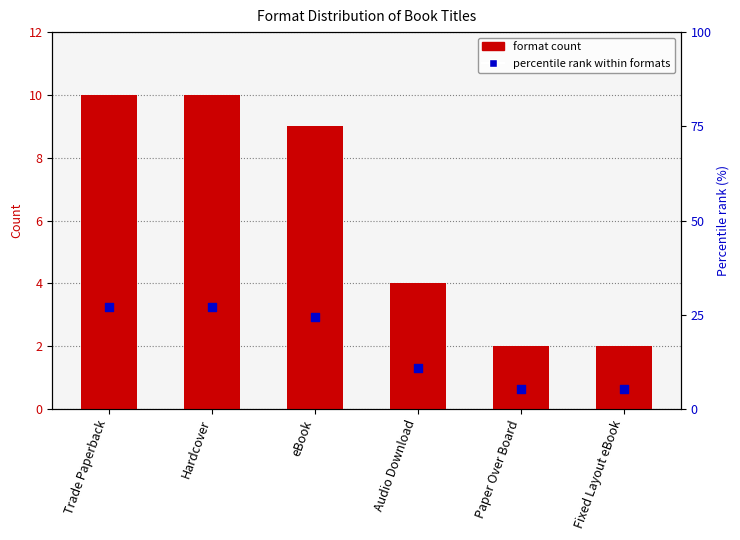

What is the total value across all series at Fixed Layout eBook?

7.4